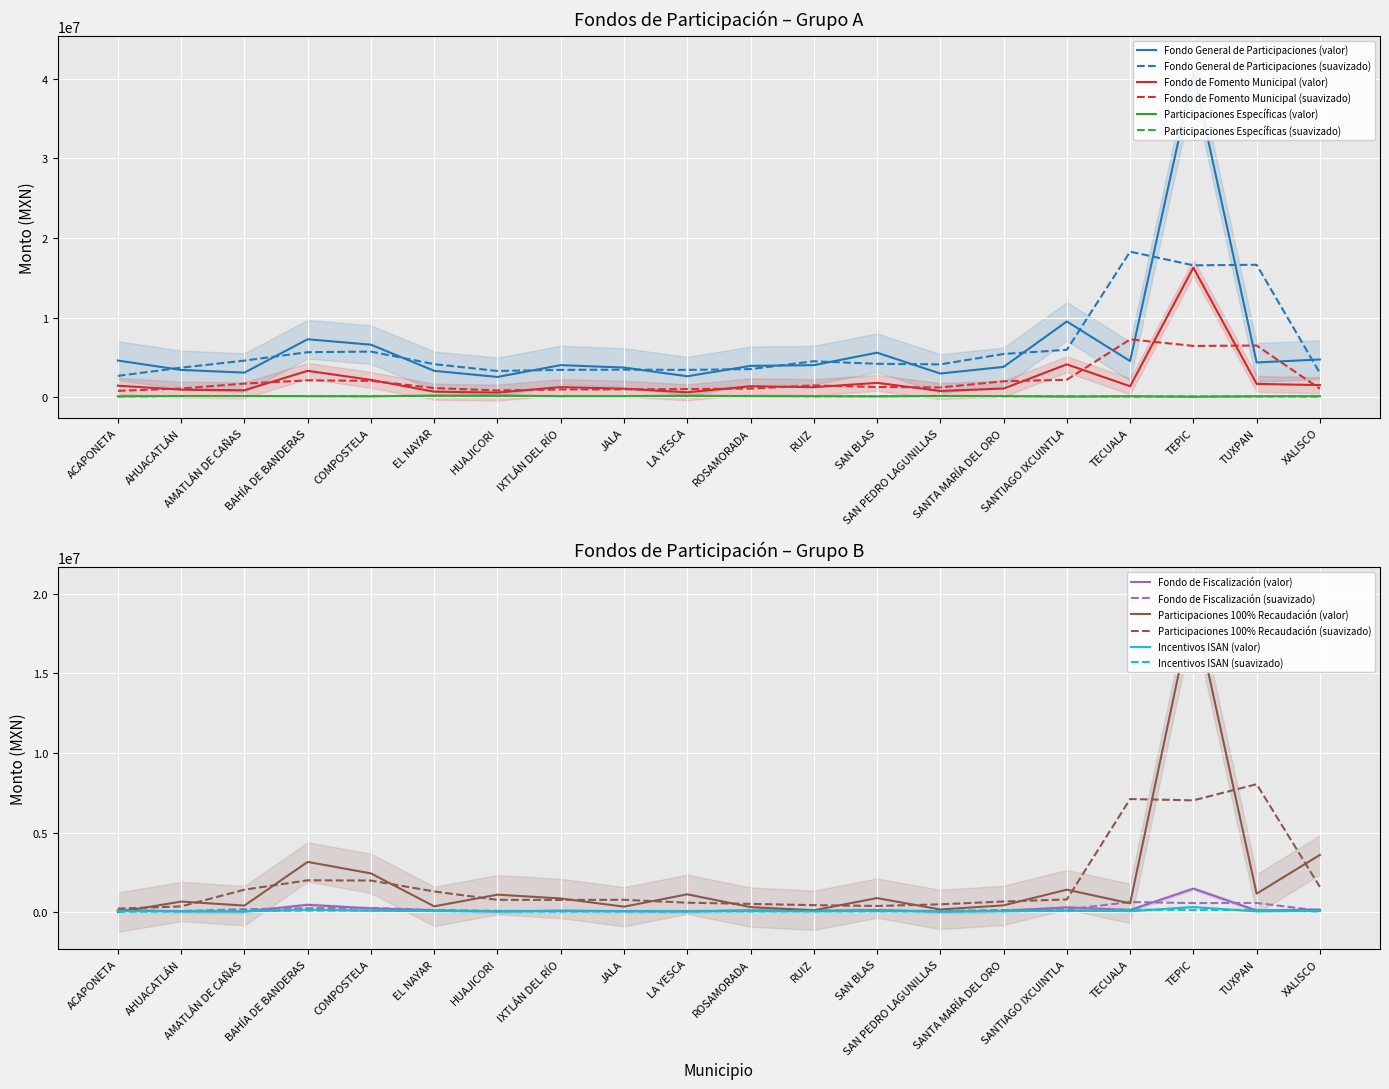

Is the value of Fondo de Fomento Municipal (suavizado) at TUXPAN greater than the value of Participaciones Específicas (suavizado) at ACAPONETA?

Yes